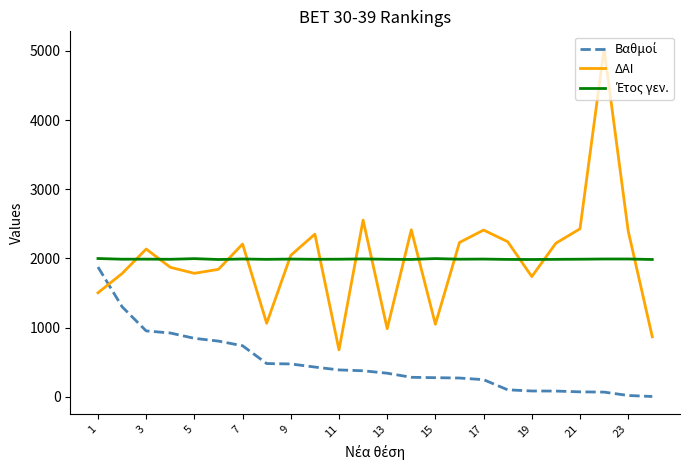

What is the greatest value displayed?

5030.0